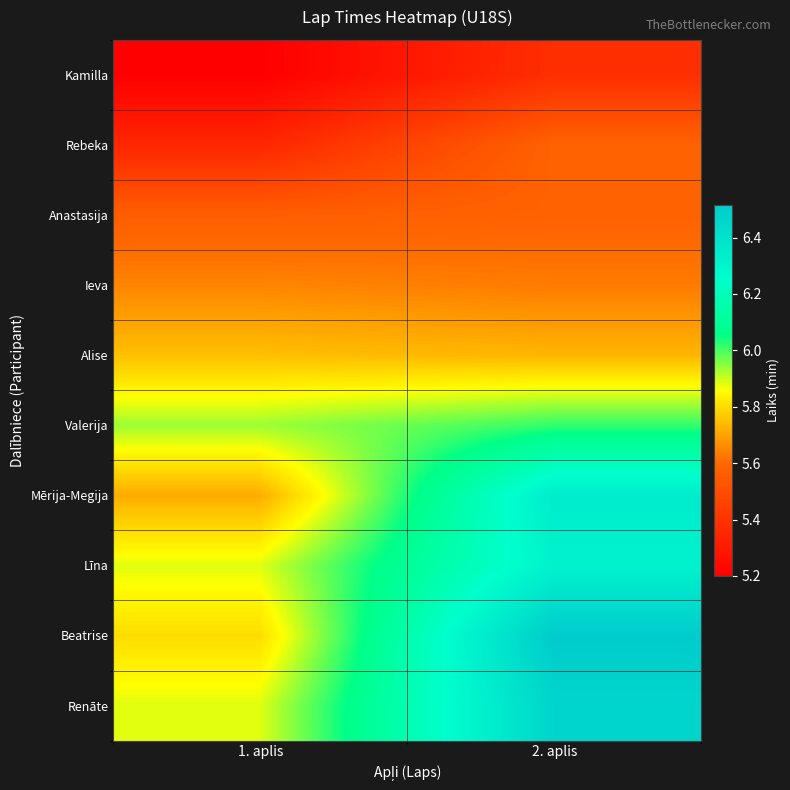

At which category is the sum across all series the highest?

2. aplis